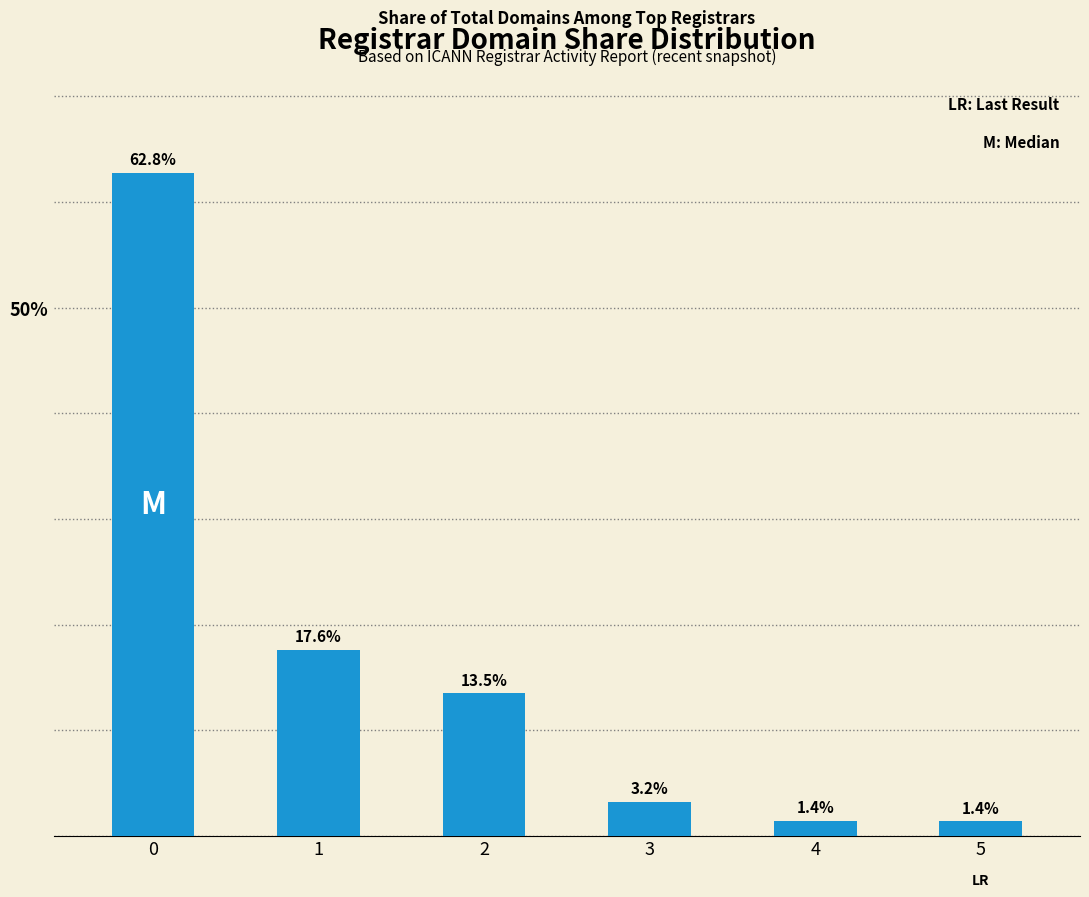

What value does the data have at 1?

17.6